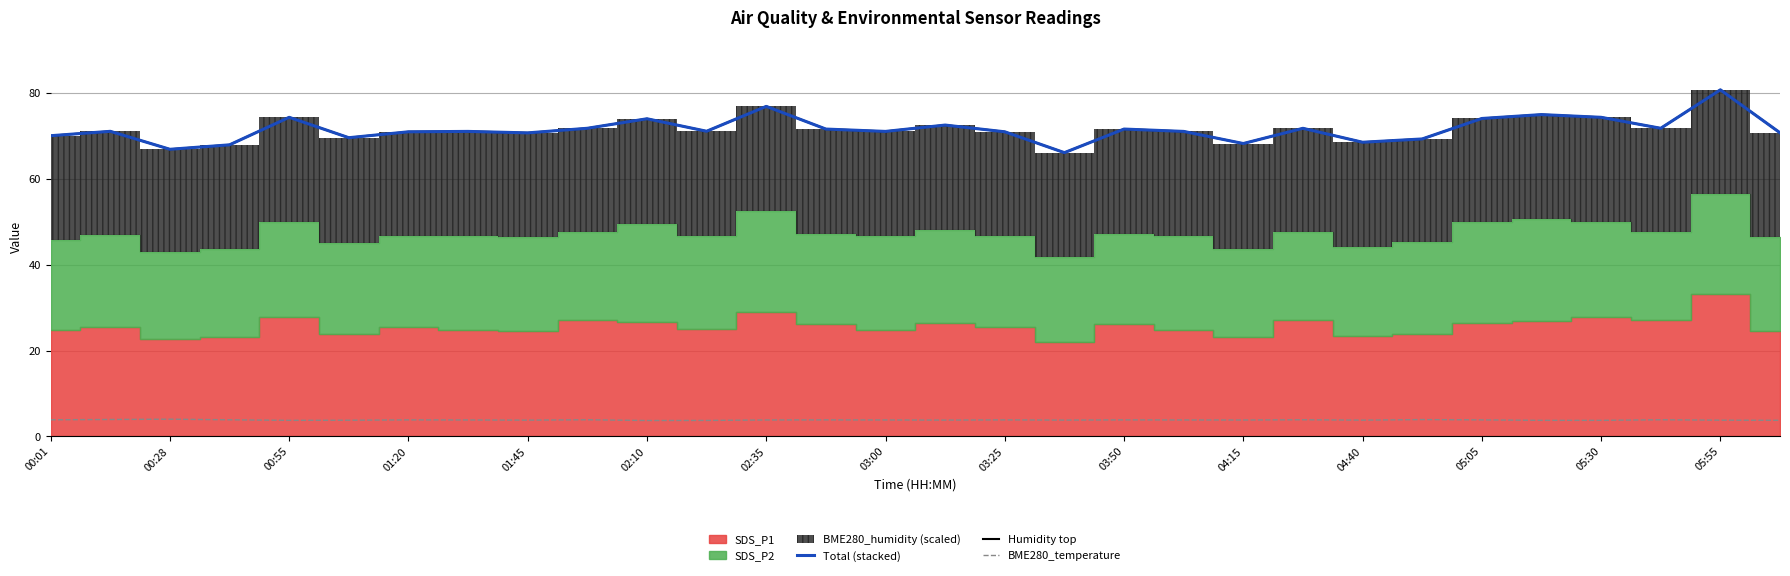

Is the value of BME280_temperature at 16 greater than the value of Total (stacked) at 03:00?

No